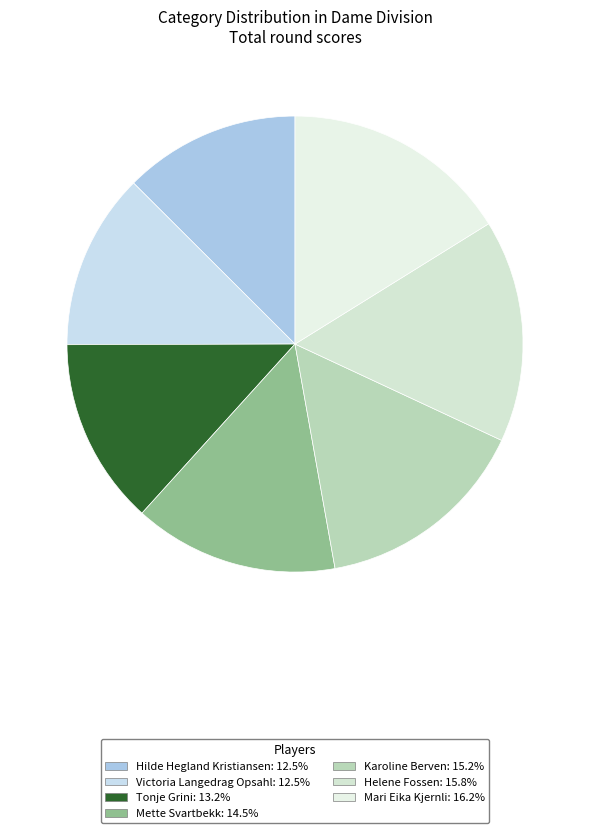

Combined, what portion of the pie is Mette Svartbekk and Mari Eika Kjernli?

30.7%